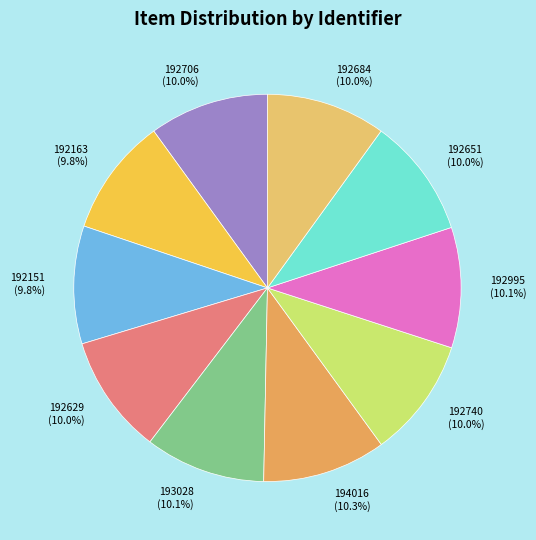

Is it true that 193028 is 21% of the pie?

False